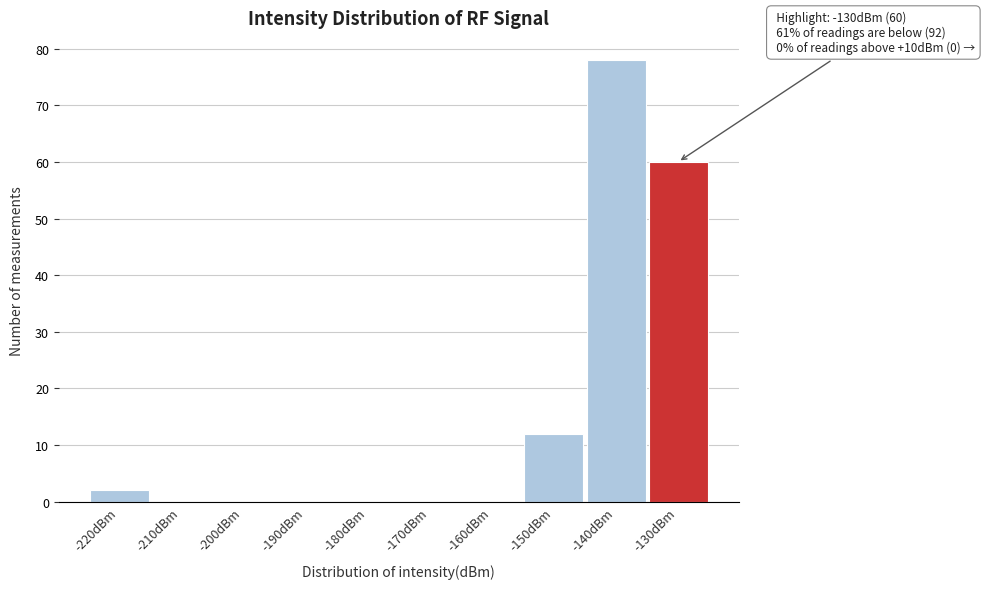

Reading left to right, what are all the values shown in this chart?

-220dBm=2	-210dBm=0	-200dBm=0	-190dBm=0	-180dBm=0	-170dBm=0	-160dBm=0	-150dBm=12	-140dBm=78	-130dBm=60